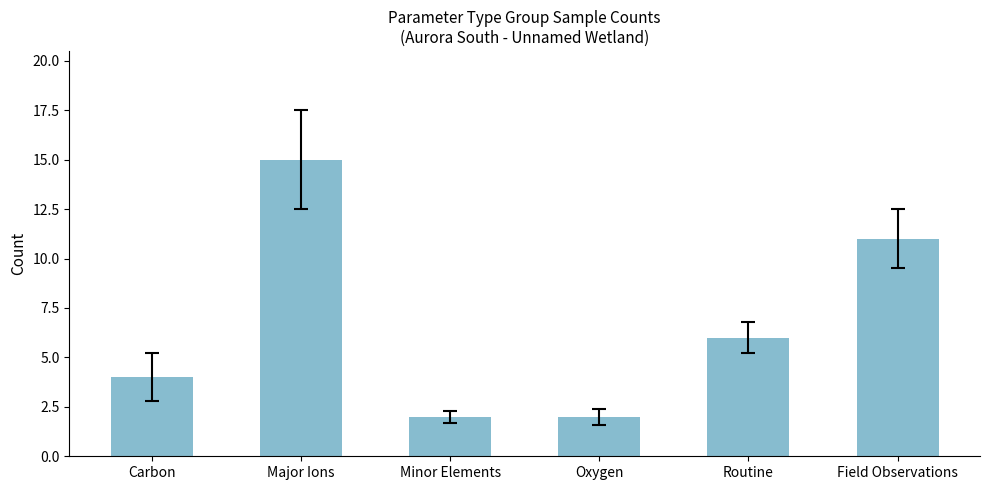

Between Minor Elements and Field Observations, which is larger?

Field Observations